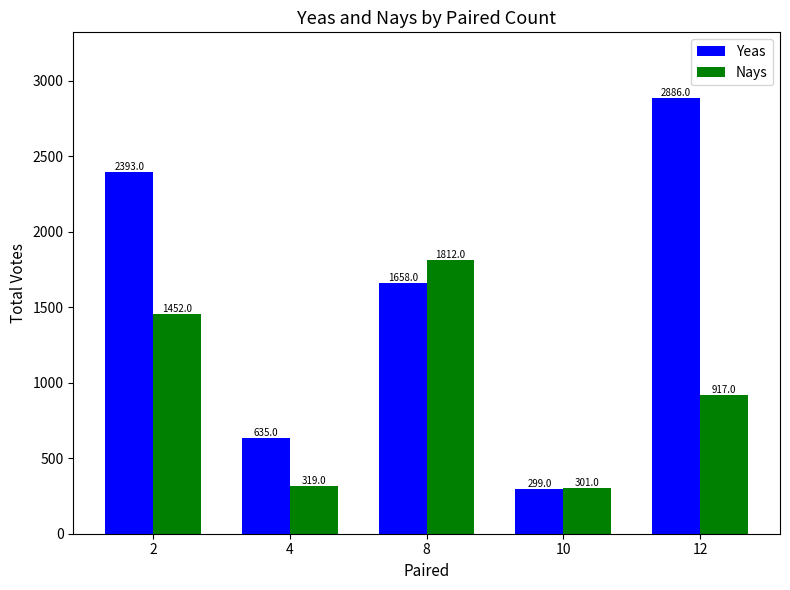

Which series has the largest total across all categories?

Yeas